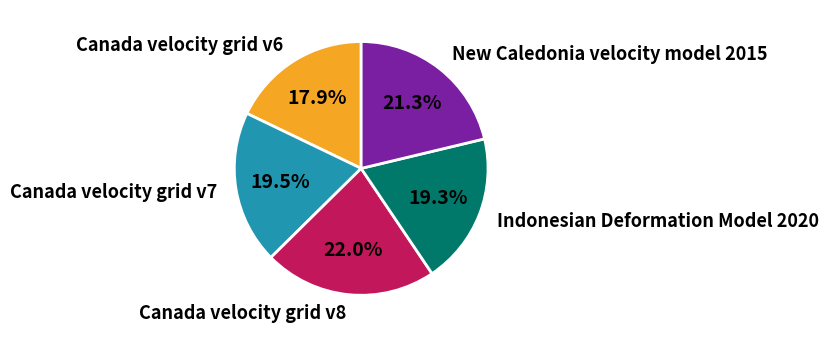

Approximately how many times larger is the value at Canada velocity grid v8 compared to New Caledonia velocity model 2015?

1.0